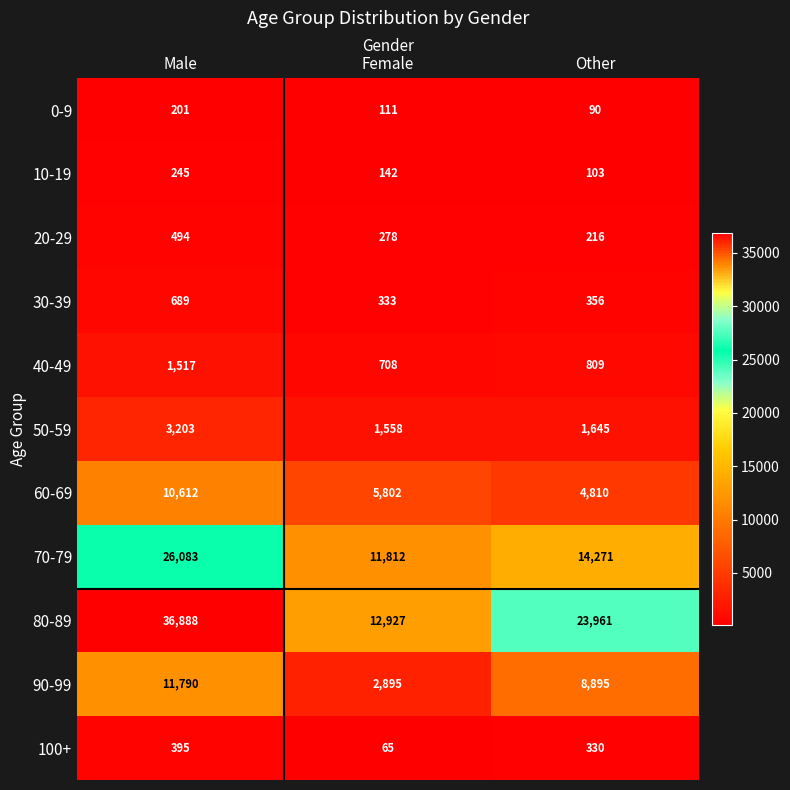

At Female, list the series in order from smallest to largest.

100+, 0-9, 10-19, 20-29, 30-39, 40-49, 50-59, 90-99, 60-69, 70-79, 80-89